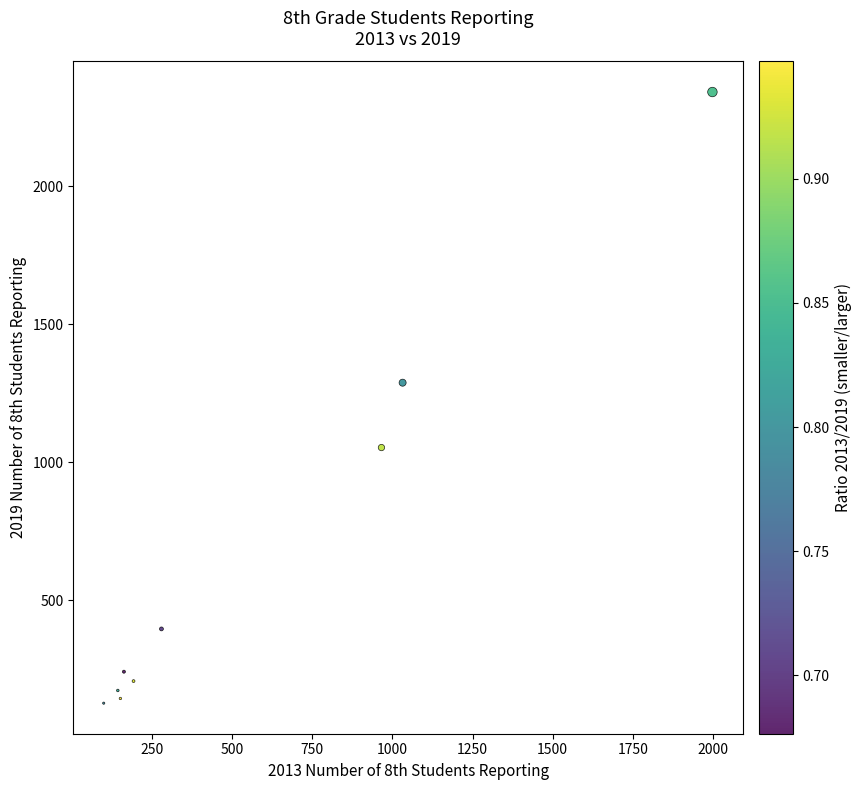

What Y value in the scatter plot is closest to 1234?

1288